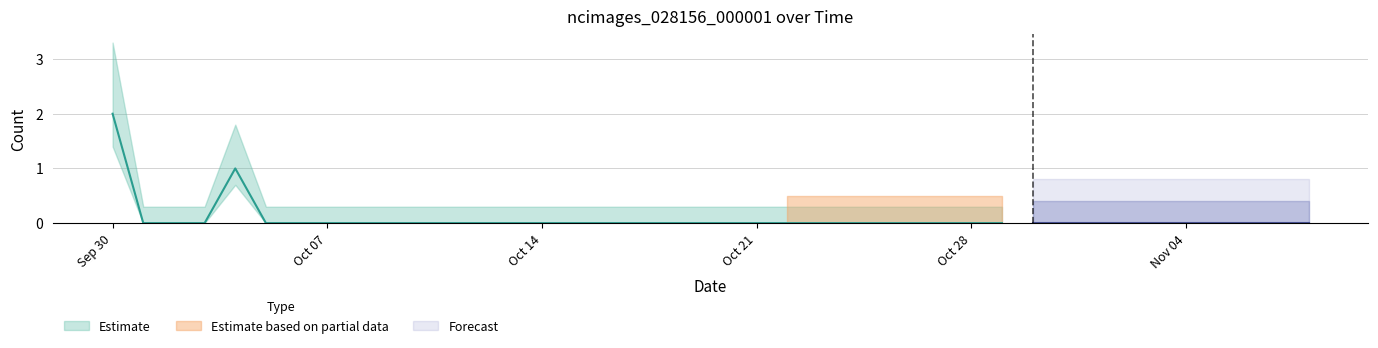

Does the chart have visible grid lines?

Yes